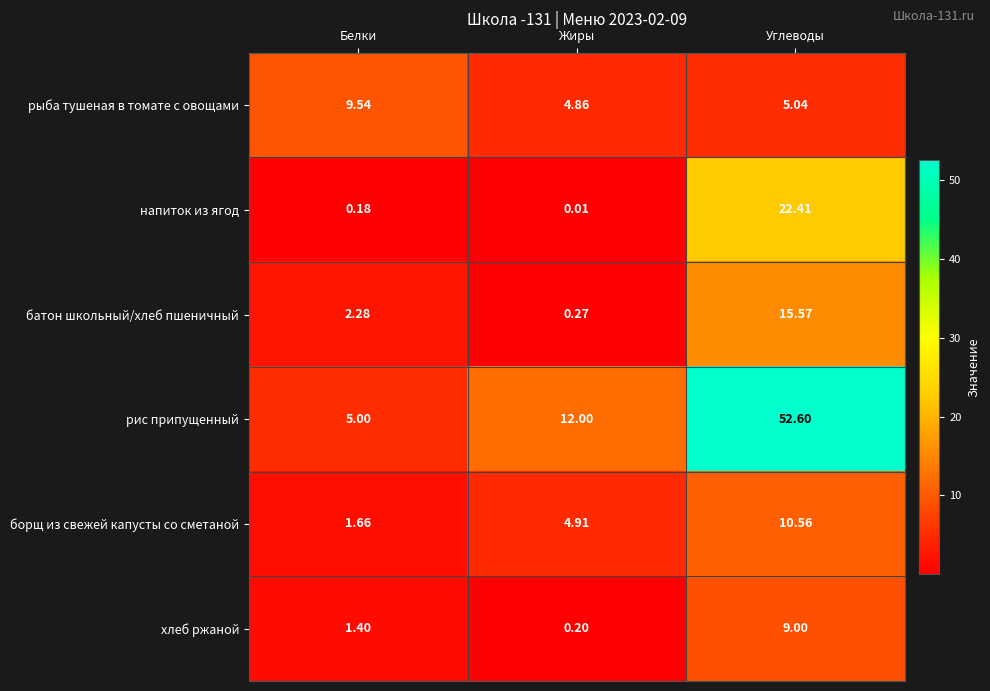

At how many categories does at least one series exceed 35?

1